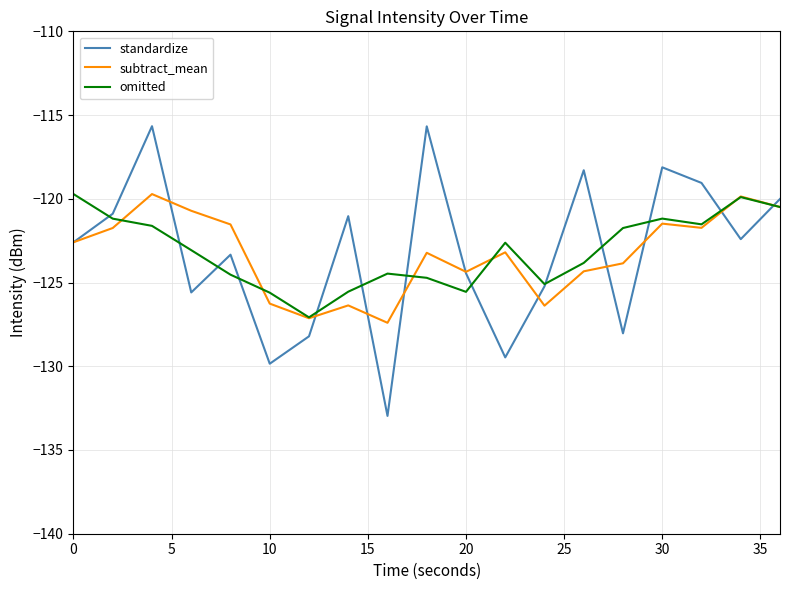

Which series has the largest range (max minus min)?

standardize